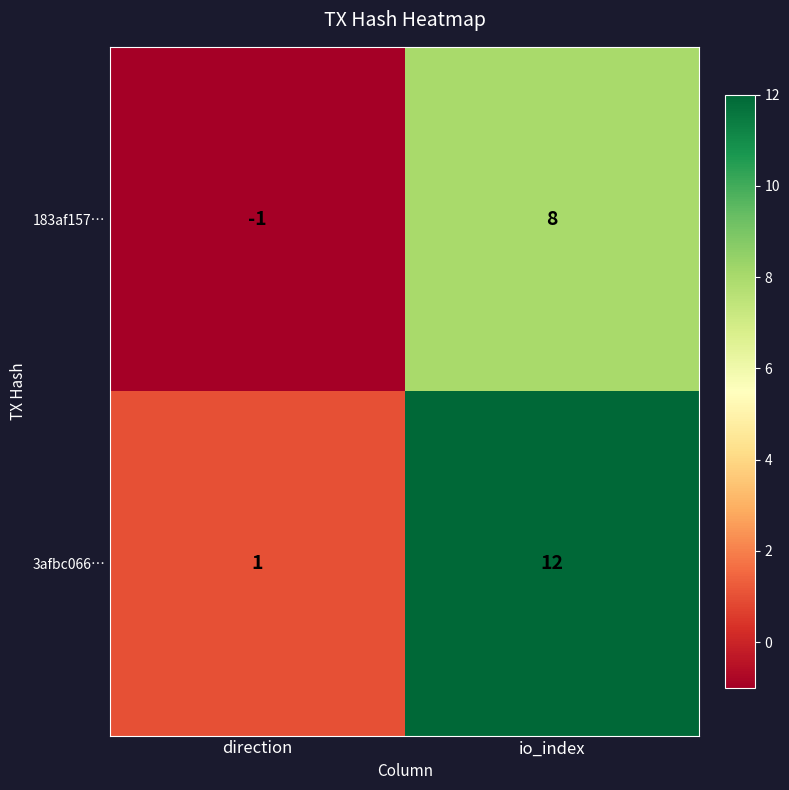

What is the difference between the maximum and minimum values in the 3afbc066… series?

11